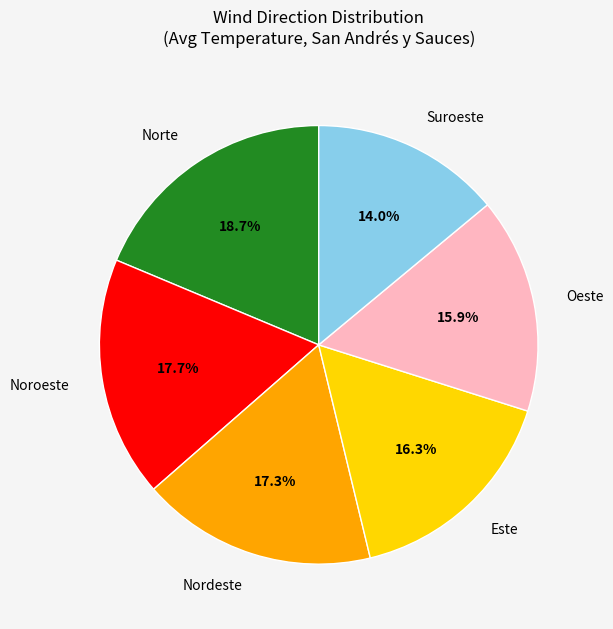

Approximately how many times larger is the value at Suroeste compared to Noroeste?

0.8